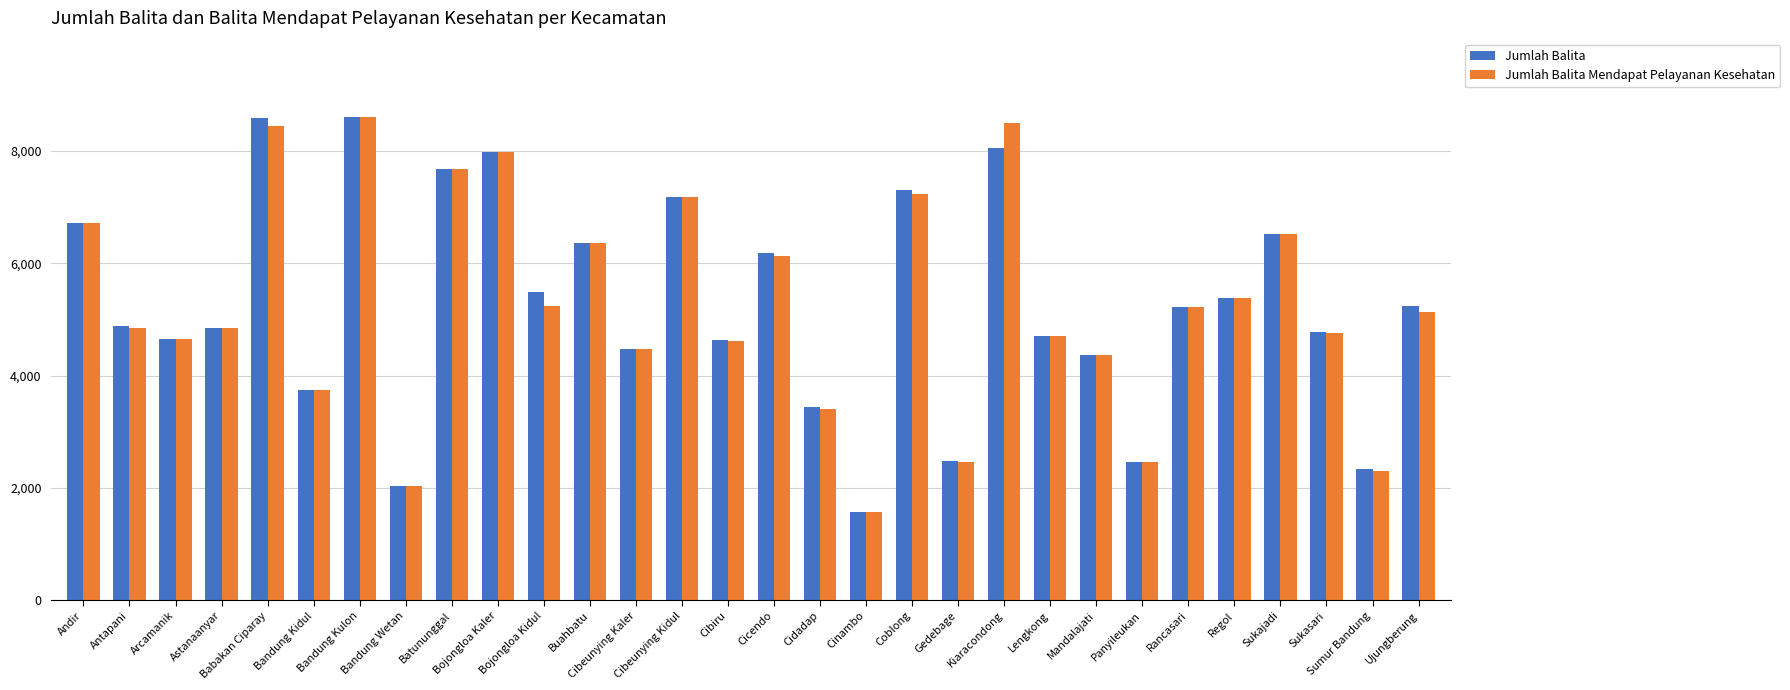

What is the minimum value for Jumlah Balita?

1572